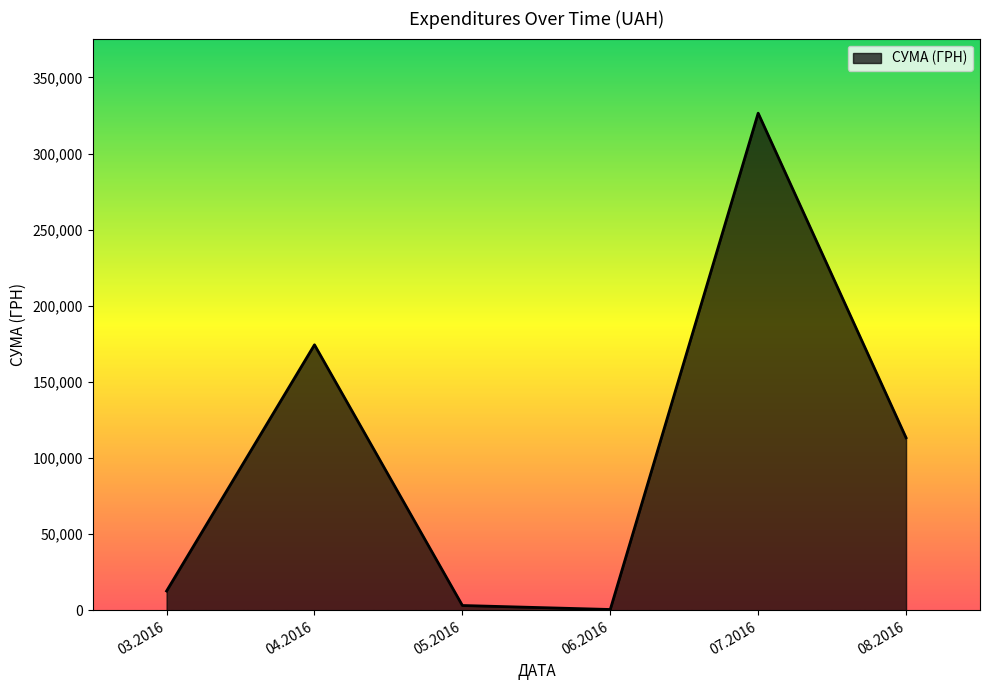

What is the difference between the maximum and second lowest values?

323346.9